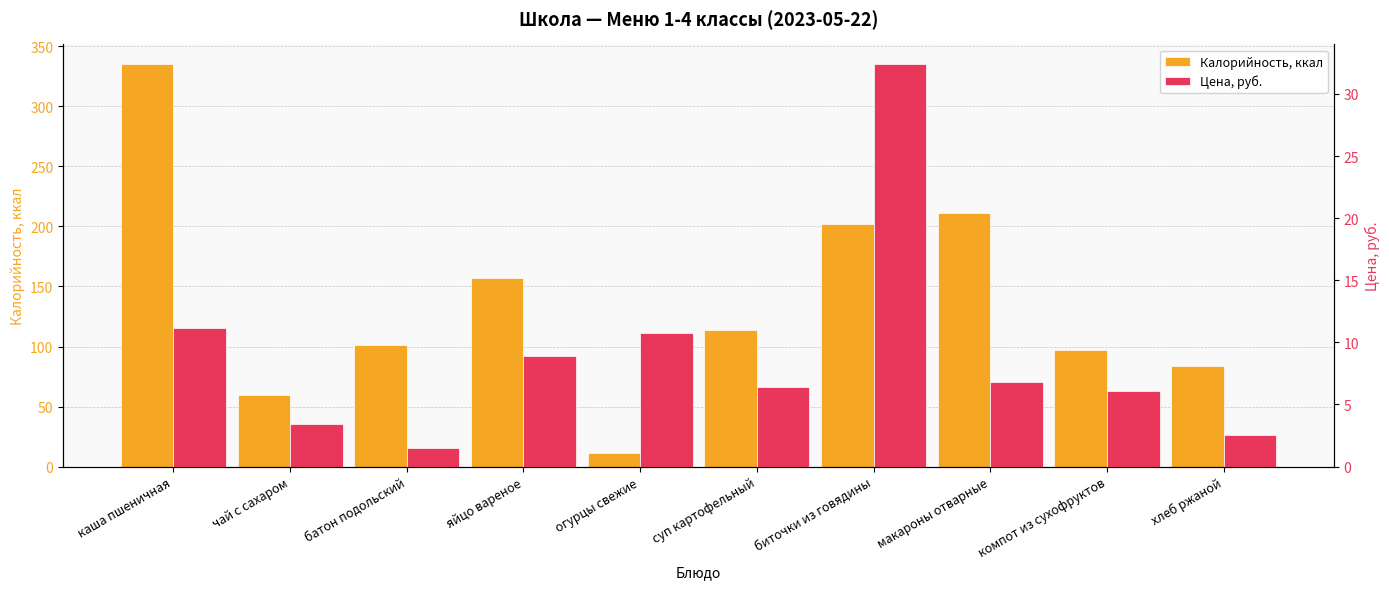

Rank the series by their maximum value, from lowest to highest.

Цена, руб., Калорийность, ккал